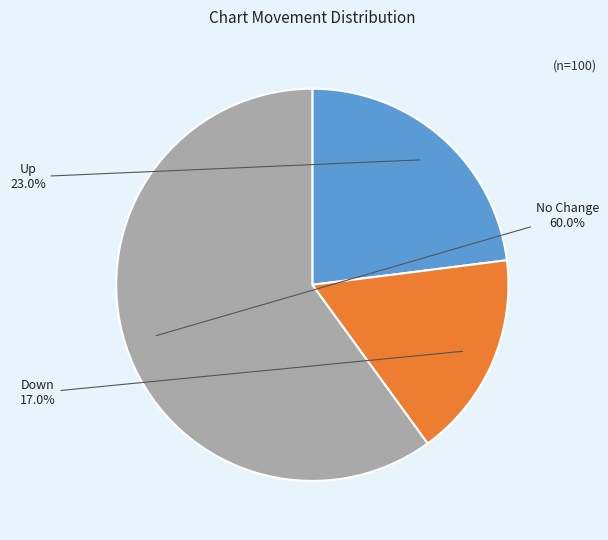

Is there a majority slice in this chart?

Yes